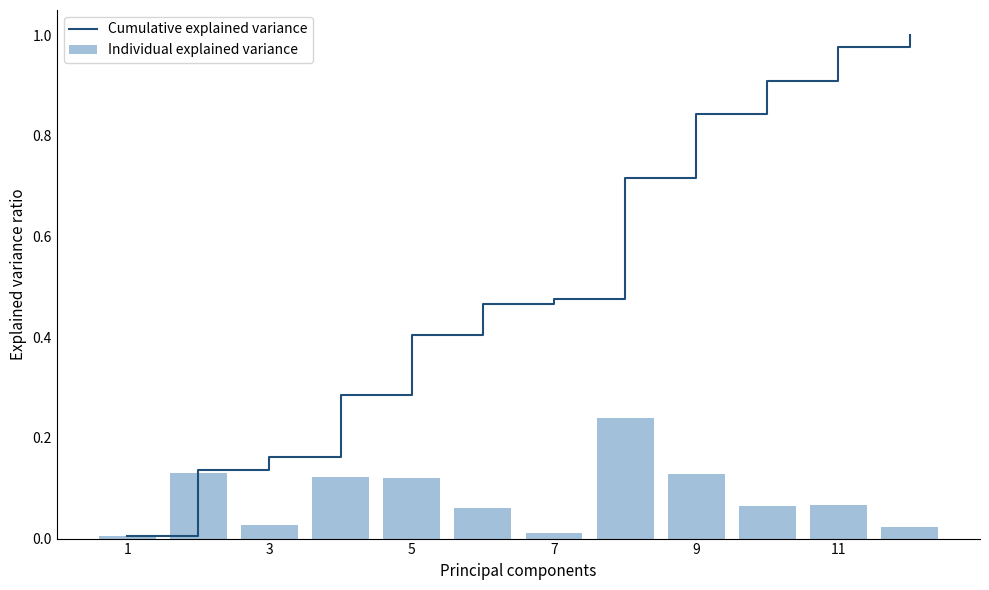

True or false: Cumulative explained variance has a value of 0.4 at 9.

False